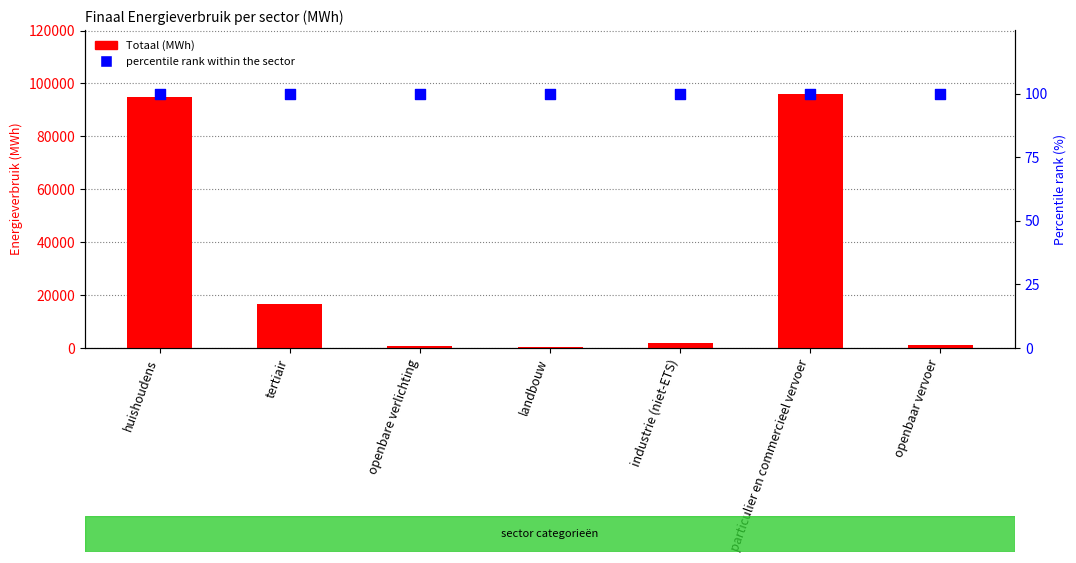

Which series reaches the maximum Y coordinate?

Totaal (MWh)